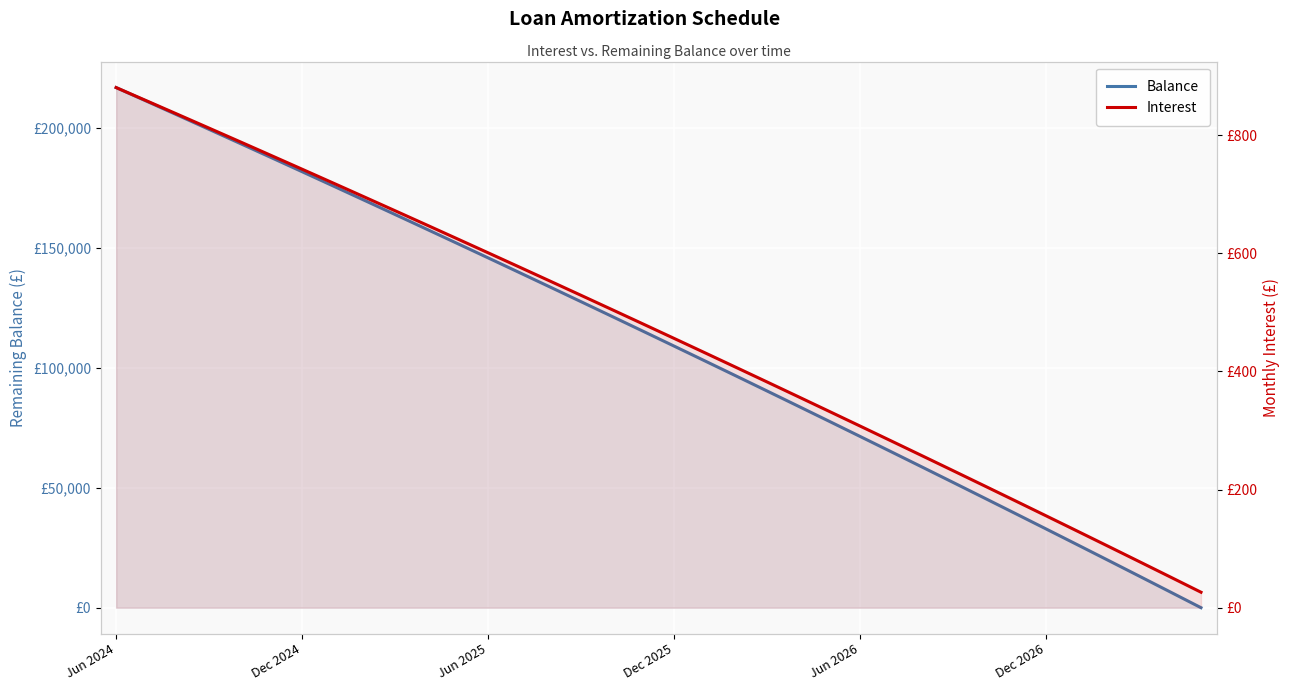

Which category has the lowest value across all series?

35